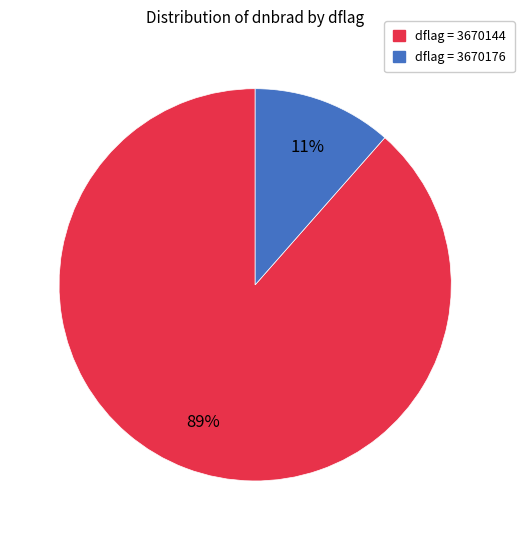

Is there any slice that represents more than half of the pie?

Yes